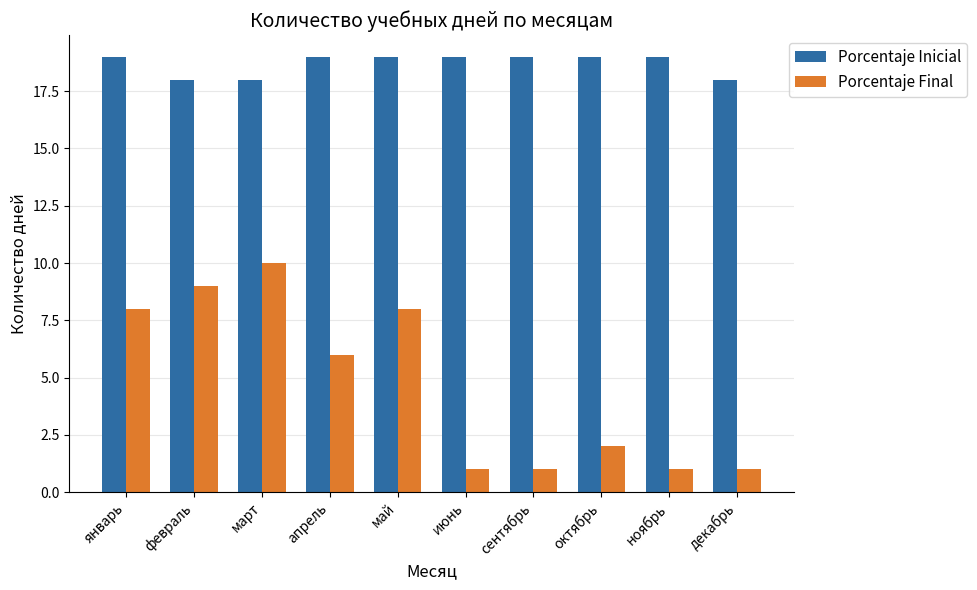

What is the average value of the Porcentaje Inicial series?

19